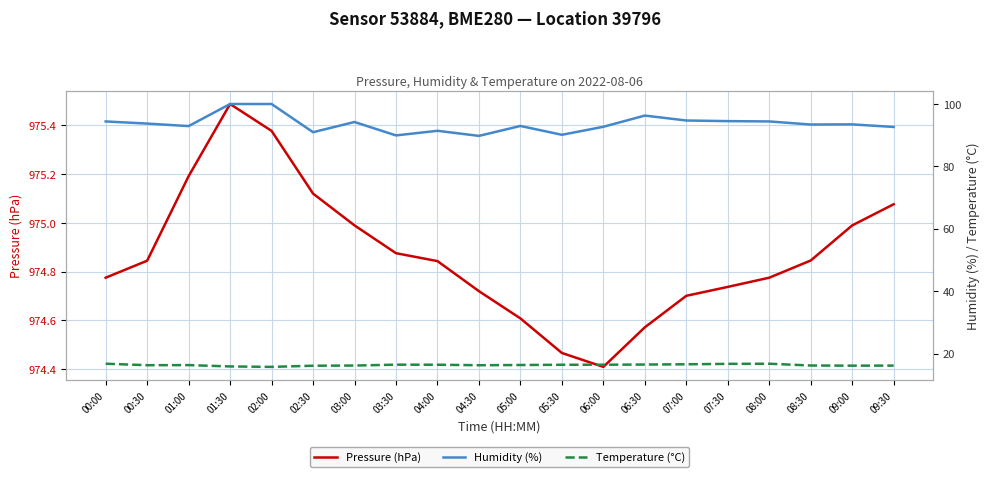

Reading right to left, list all the values displayed in this chart.

Pressure (hPa): 09:30=975.1	09:00=975.0	08:30=974.8	08:00=974.8	07:30=974.7	07:00=974.7	06:30=974.6	06:00=974.4	05:30=974.5	05:00=974.6	04:30=974.7	04:00=974.8	03:30=974.9	03:00=975.0	02:30=975.1	02:00=975.4	01:30=975.5	01:00=975.2	00:30=974.8	00:00=974.8
Humidity (%): 09:30=92.6	09:00=93.5	08:30=93.4	08:00=94.4	07:30=94.5	07:00=94.7	06:30=96.3	06:00=92.7	05:30=90.1	05:00=93.0	04:30=89.8	04:00=91.4	03:30=89.9	03:00=94.2	02:30=91.0	02:00=100.0	01:30=100.0	01:00=92.9	00:30=93.7	00:00=94.4
Temperature (°C): 09:30=16.1	09:00=16.1	08:30=16.1	08:00=16.7	07:30=16.7	07:00=16.5	06:30=16.5	06:00=16.4	05:30=16.4	05:00=16.3	04:30=16.2	04:00=16.4	03:30=16.4	03:00=16.1	02:30=16.1	02:00=15.7	01:30=15.8	01:00=16.3	00:30=16.2	00:00=16.7